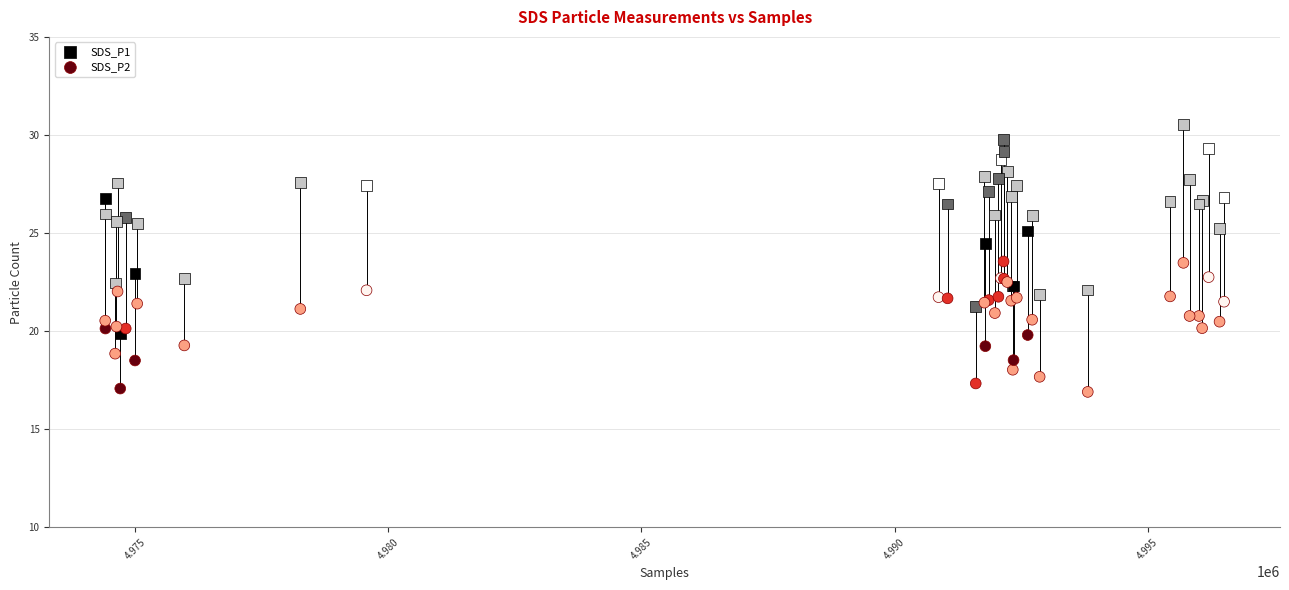

Which series has the largest Y range (max minus min)?

SDS_P1